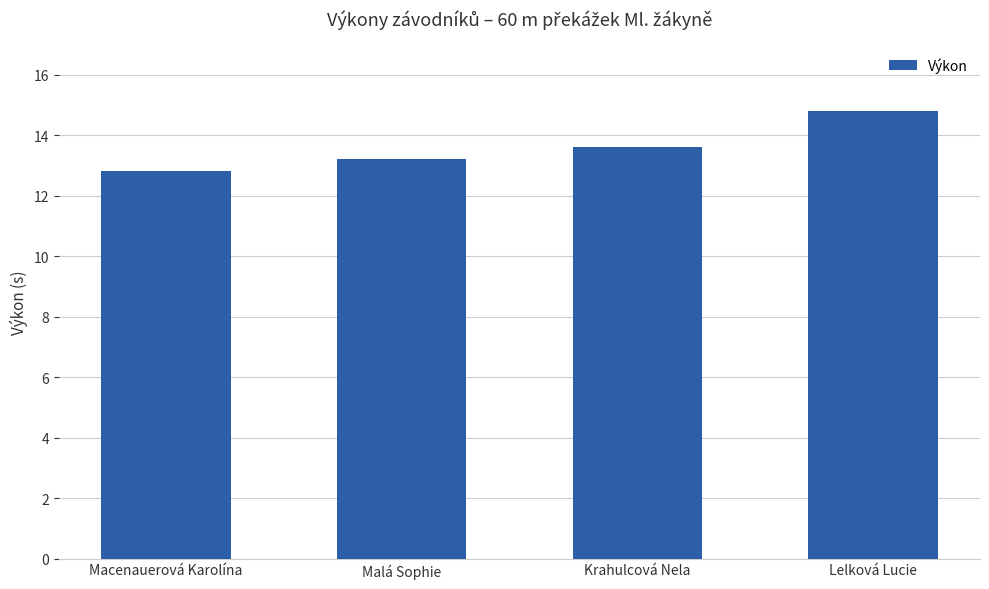

What value does the data have at Krahulcová Nela?

13.6